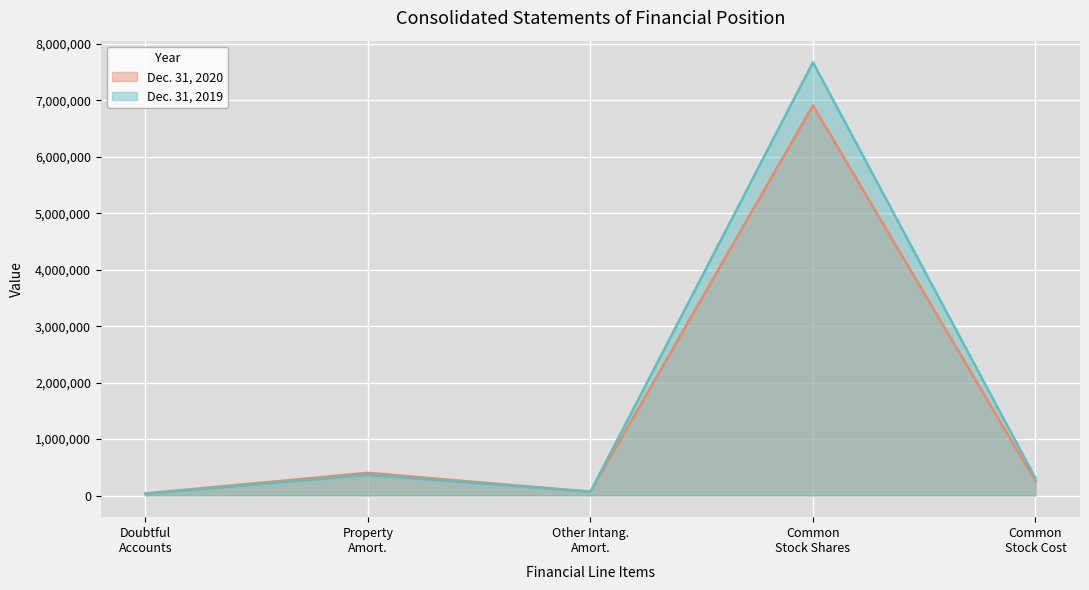

After their last crossing, which series has the higher values: Dec. 31, 2019 or Dec. 31, 2020?

Dec. 31, 2019